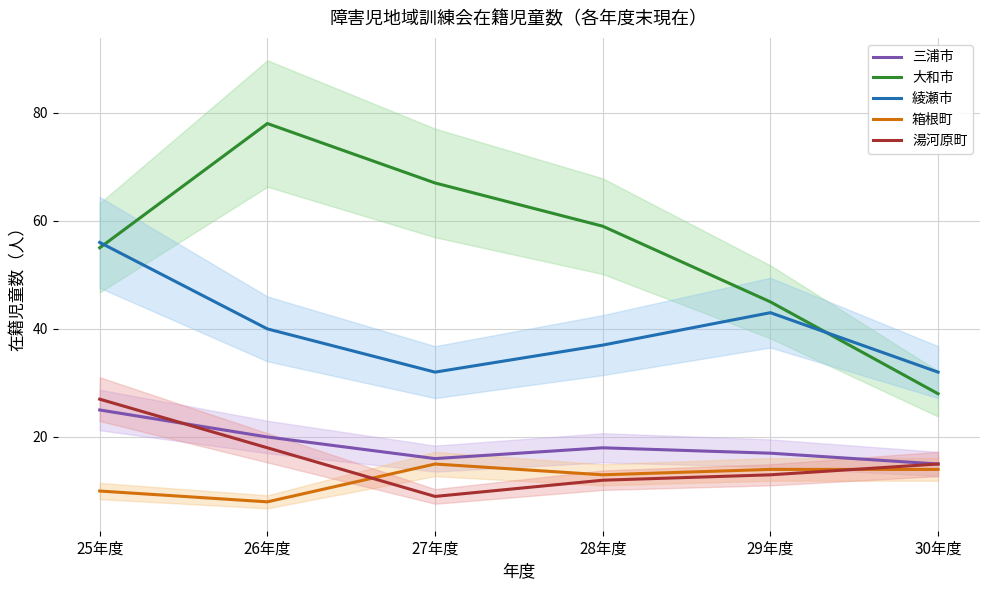

Does the chart display data point markers on the line(s)?

No